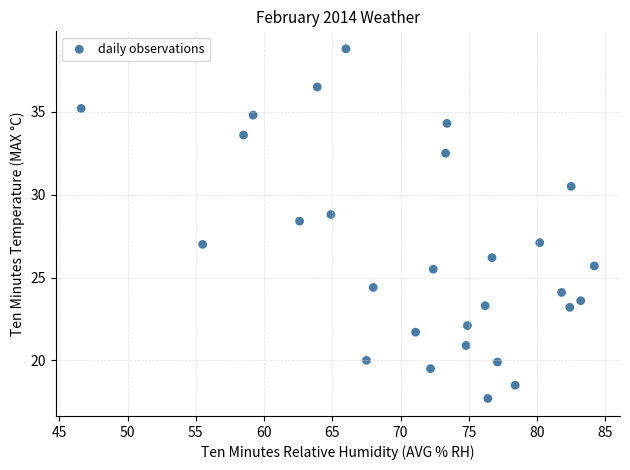

What is the range of X values (max minus min)?

37.6